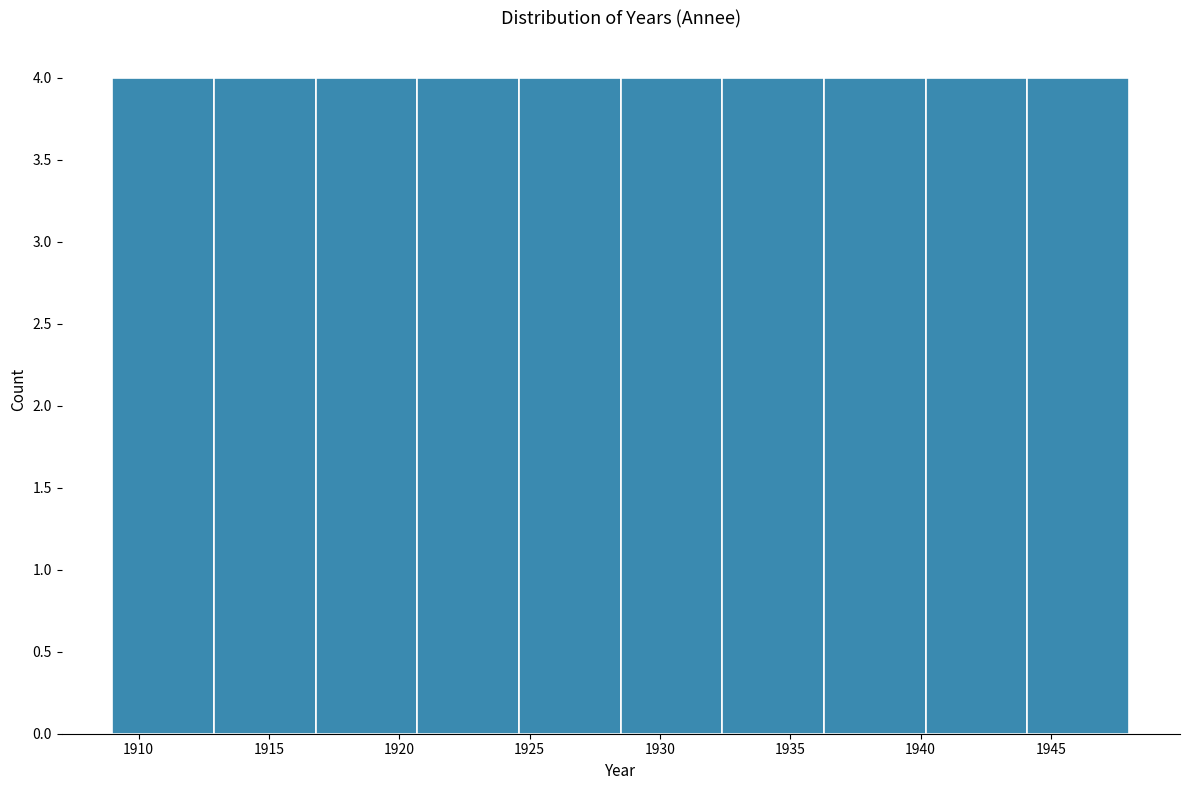

What is the height of the bar covering 1920.7 to 1924.6 on the x-axis? Neither the bar edges nor the heights are printed on the chart, so give them approximately, as read against the axes.

4